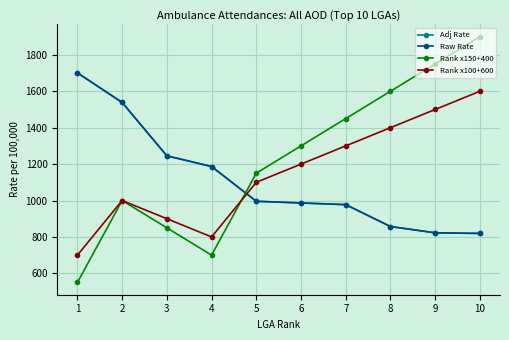

At which label does Raw Rate first exceed 995?

1